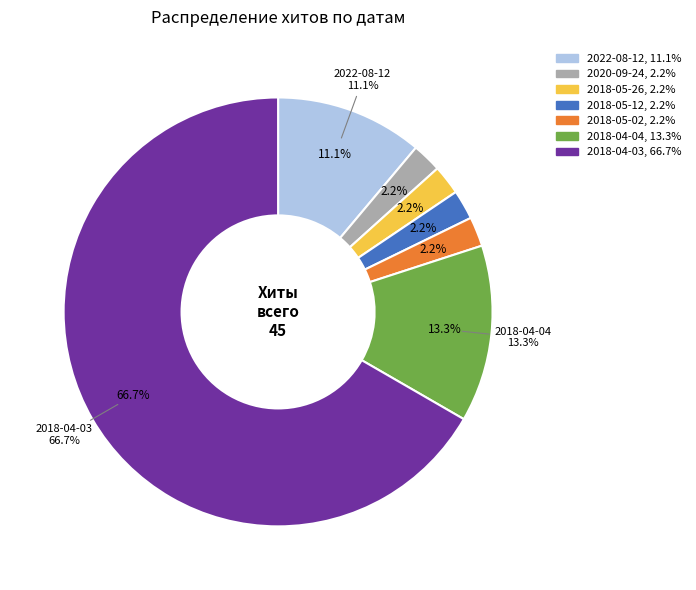

What is the ratio of the value at 2018-04-03 to the value at 2018-05-12?

30.0